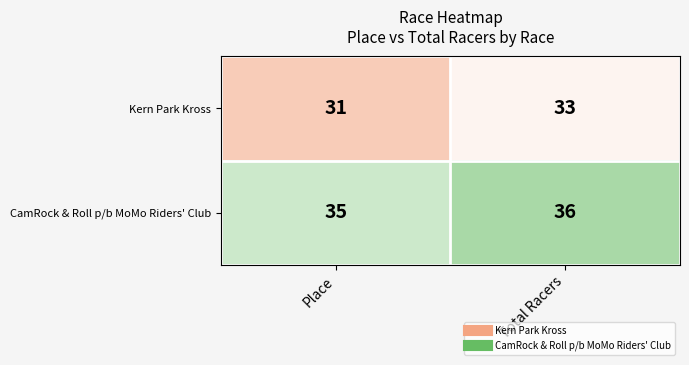

Rank the series by their average value, from lowest to highest.

Kern Park Kross, CamRock & Roll p/b MoMo Riders' Club